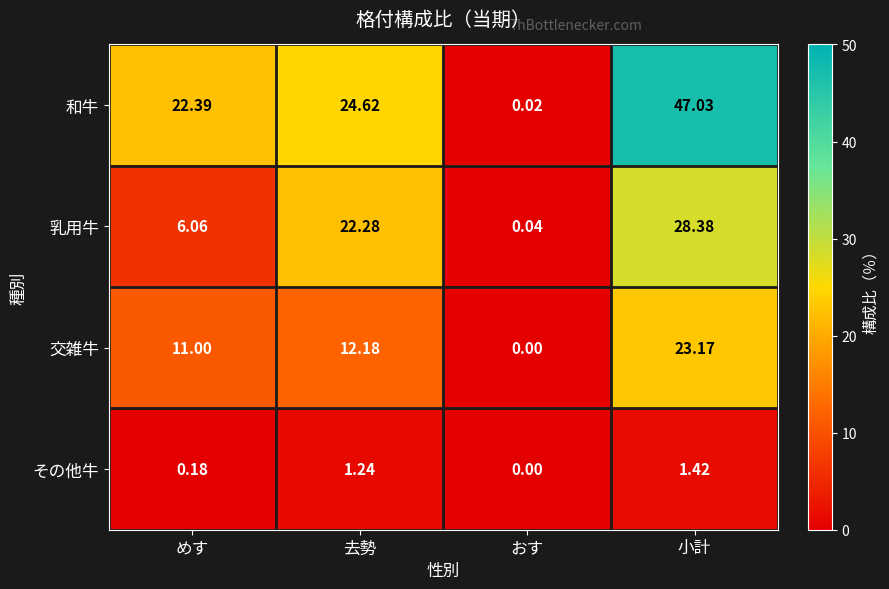

Which series has the largest range (max minus min)?

和牛